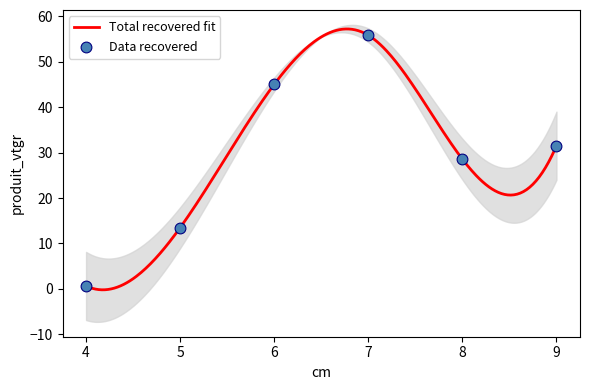

What is the ratio of the value at 5 to the value at 9?

0.4